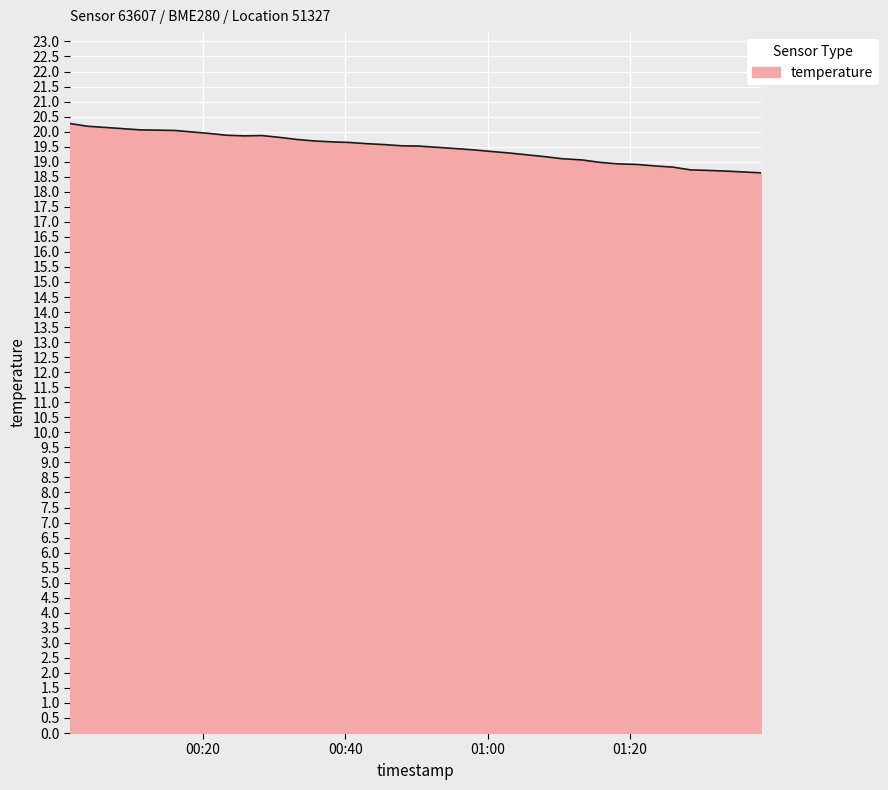

What is the maximum value shown in the chart?

20.3